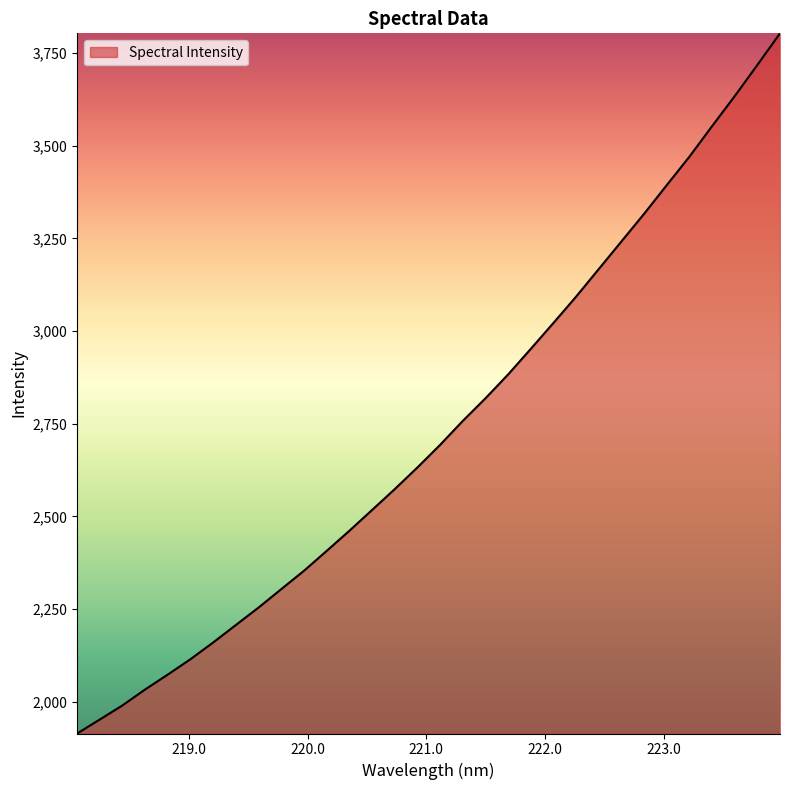

What is the greatest value displayed?

3803.2